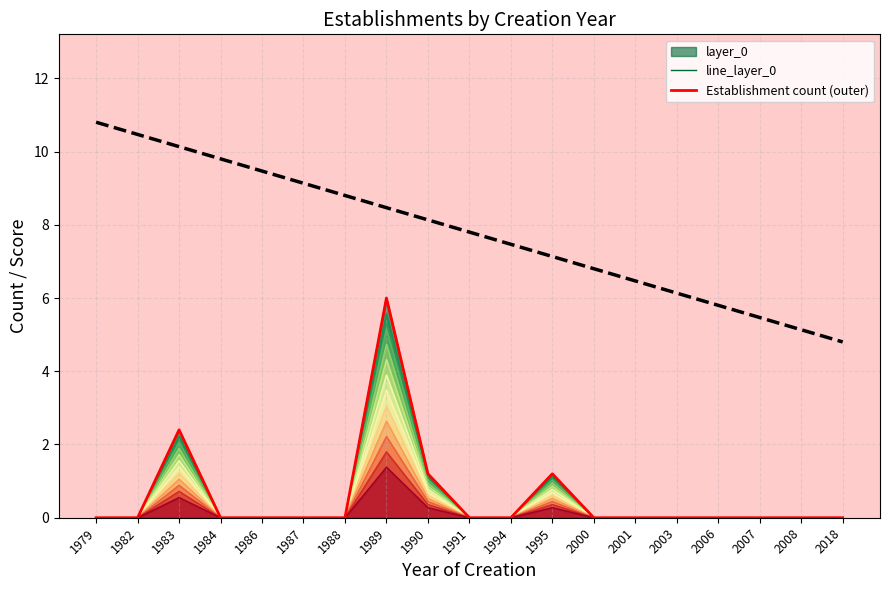

True or false: Reference trend and line_layer_0 cross at least once.

False